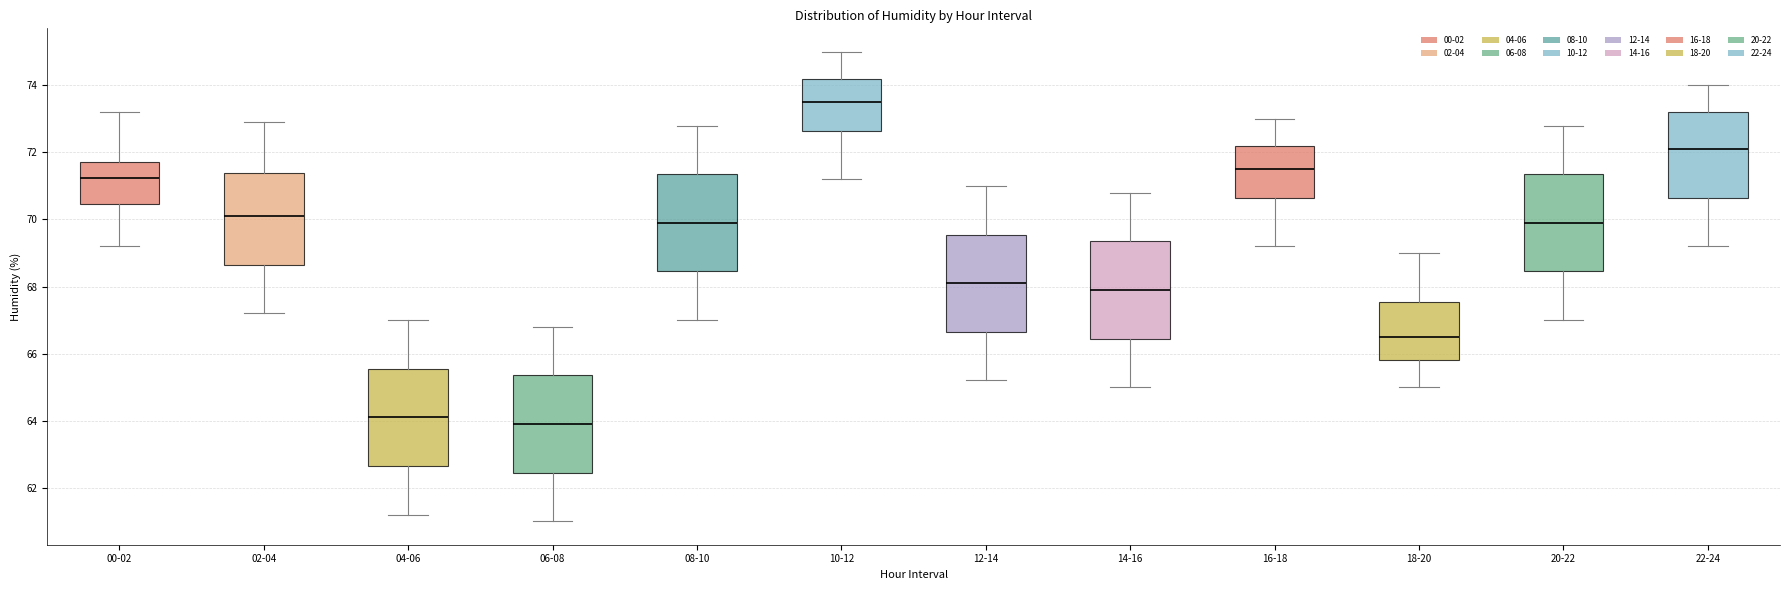

Reading left to right, read every box against the y-axis: the position of its median line, the range the box covers, and the ends of its whiskers. The values are not printed on the chart, so give them approximately, as read against the axis.

00-02: median 71.2, box 70.4 to 71.8, whiskers 69.2 to 73.2
02-04: median 70.2, box 68.6 to 71.4, whiskers 67.2 to 73.0
04-06: median 64.2, box 62.6 to 65.6, whiskers 61.2 to 67.0
06-08: median 64.0, box 62.4 to 65.4, whiskers 61.0 to 66.8
08-10: median 70.0, box 68.4 to 71.4, whiskers 67.0 to 72.8
10-12: median 73.6, box 72.6 to 74.2, whiskers 71.2 to 75.0
12-14: median 68.2, box 66.6 to 69.6, whiskers 65.2 to 71.0
14-16: median 68.0, box 66.4 to 69.4, whiskers 65.0 to 70.8
16-18: median 71.6, box 70.6 to 72.2, whiskers 69.2 to 73.0
18-20: median 66.6, box 65.8 to 67.6, whiskers 65.0 to 69.0
20-22: median 70.0, box 68.4 to 71.4, whiskers 67.0 to 72.8
22-24: median 72.2, box 70.6 to 73.2, whiskers 69.2 to 74.0